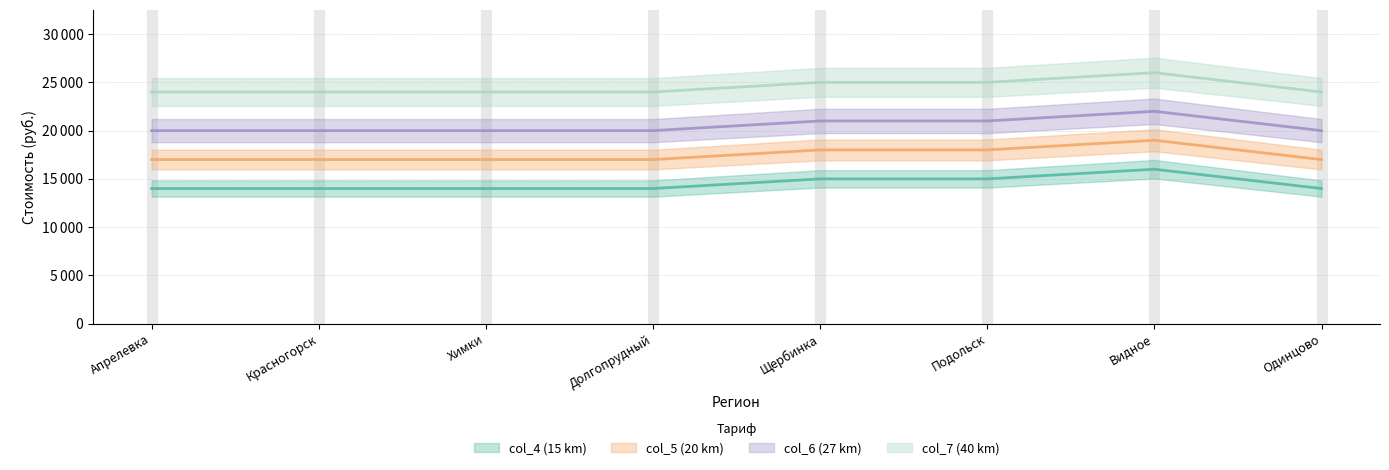

What is the difference between the maximum and minimum values in the col_6 (27 km) series?

2000